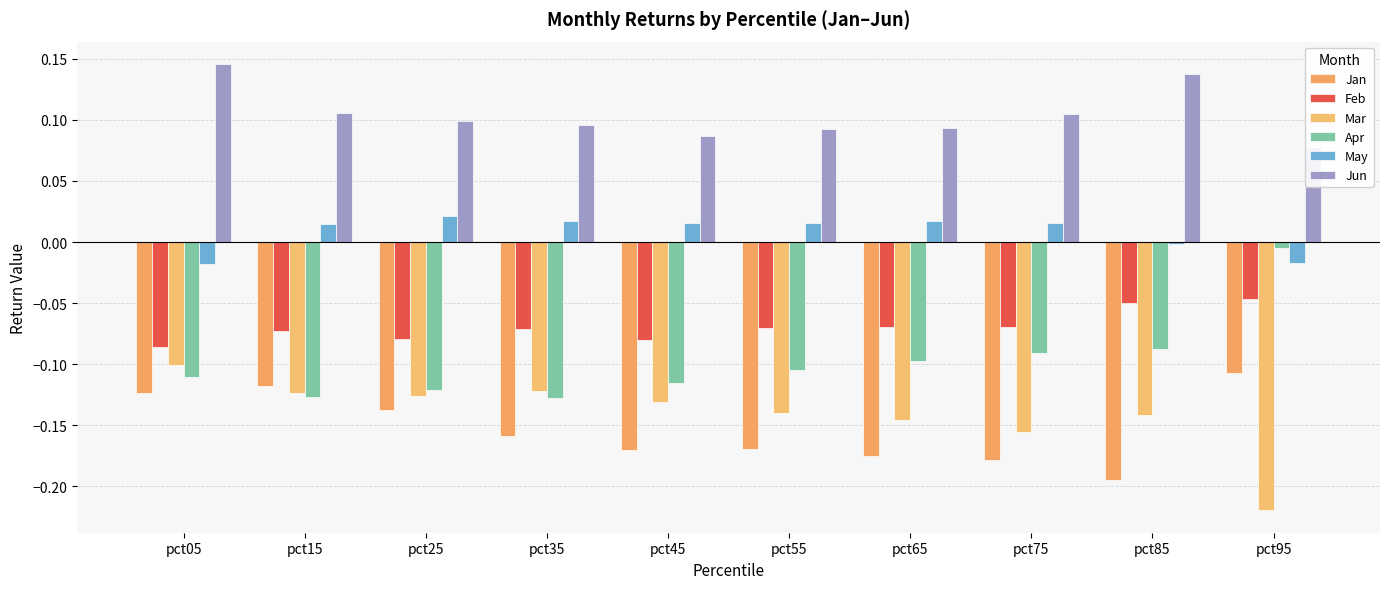

Rank the categories by Jun value from lowest to highest.

pct95, pct45, pct55, pct65, pct35, pct25, pct75, pct15, pct85, pct05